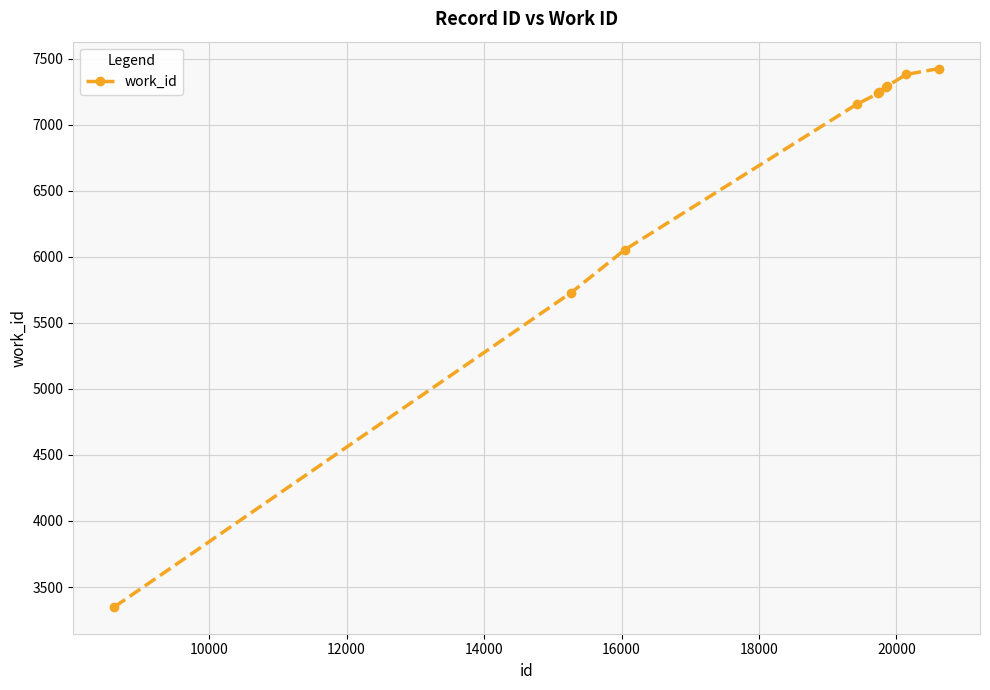

What is the difference between the maximum and minimum values?

4076